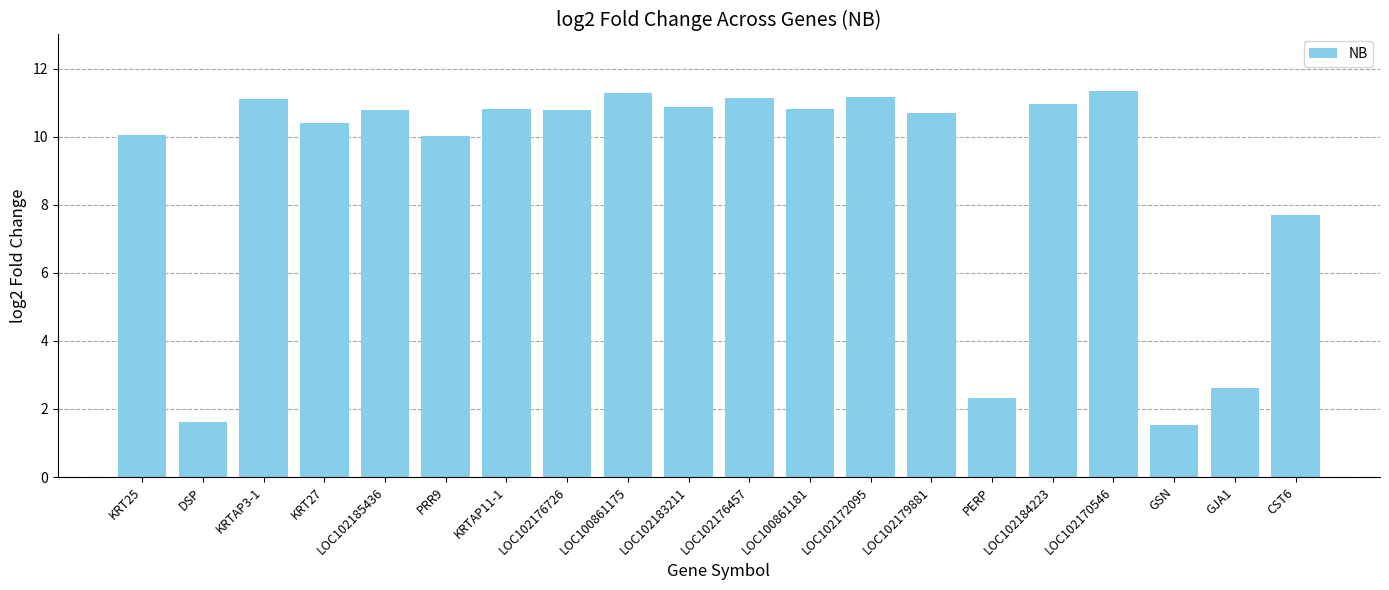

Between LOC102184223 and PERP, which is larger?

LOC102184223